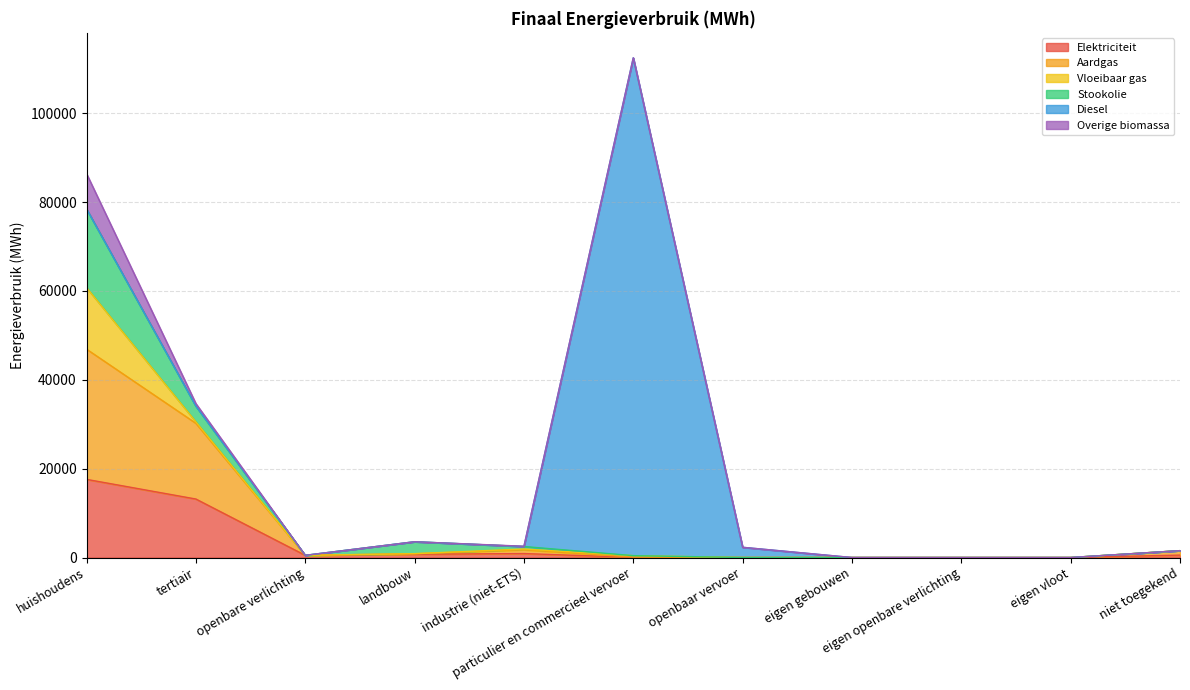

The value of Diesel at niet toegekend is -66705.2. True or false?

False